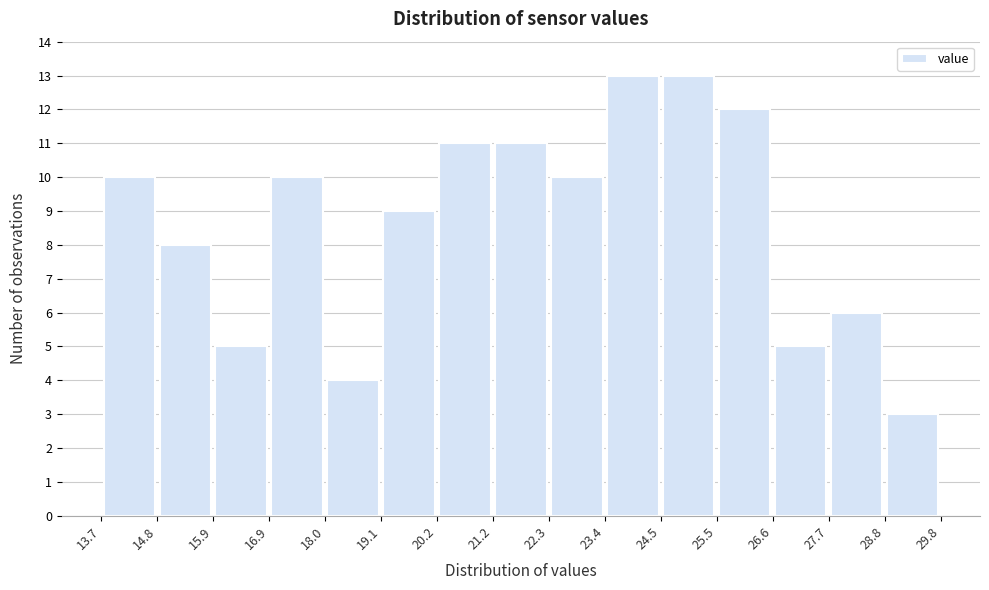

Reading left to right, transcribe this chart: for each bar, give the range it covers on the x-axis and its height. The values are not printed on the chart, so give them approximately, as read against the axis.

13.7 to 14.8: 10
14.8 to 15.9: 8
15.9 to 16.9: 5
16.9 to 18.0: 10
18.0 to 19.1: 4
19.1 to 20.2: 9
20.2 to 21.2: 11
21.2 to 22.3: 11
22.3 to 23.4: 10
23.4 to 24.5: 13
24.5 to 25.5: 13
25.5 to 26.6: 12
26.6 to 27.7: 5
27.7 to 28.8: 6
28.8 to 29.8: 3